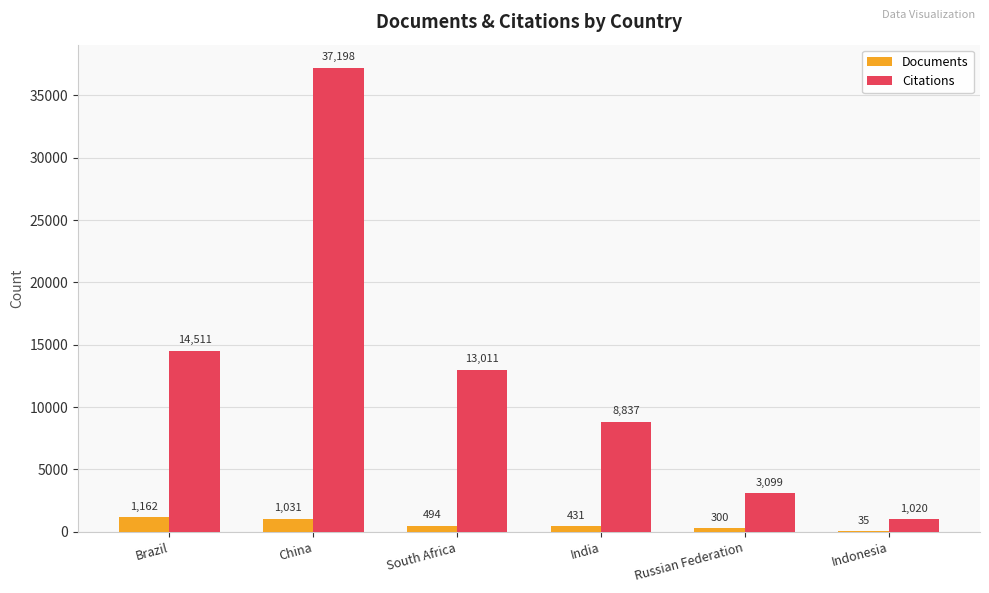

What value does the Citations series have at India?

8837